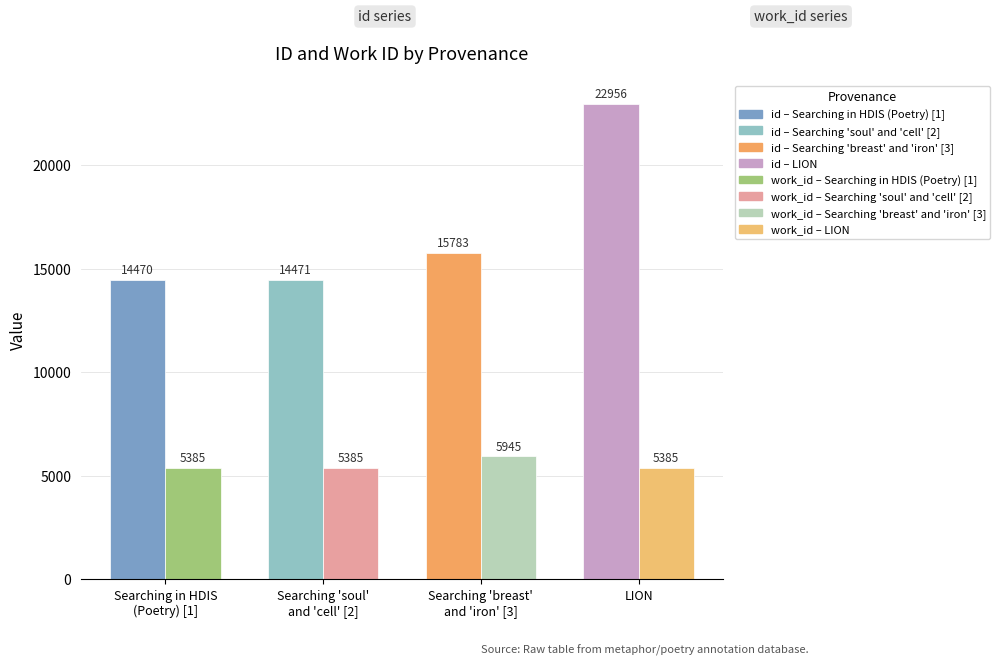

List the series in order of their peak value, lowest first.

work_id, id